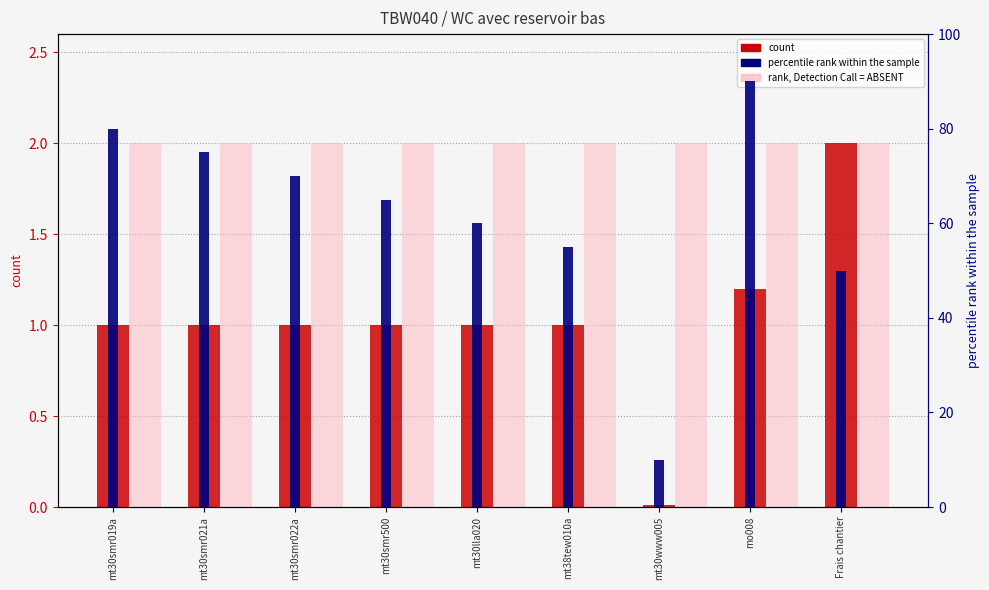

What are all the series names shown in the legend?

count, rank, Detection Call = ABSENT, percentile rank within the sample